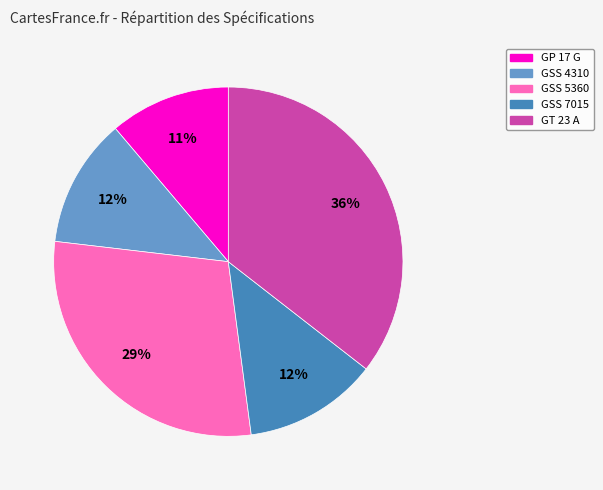

What is the smallest slice in the pie chart?

GP 17 G